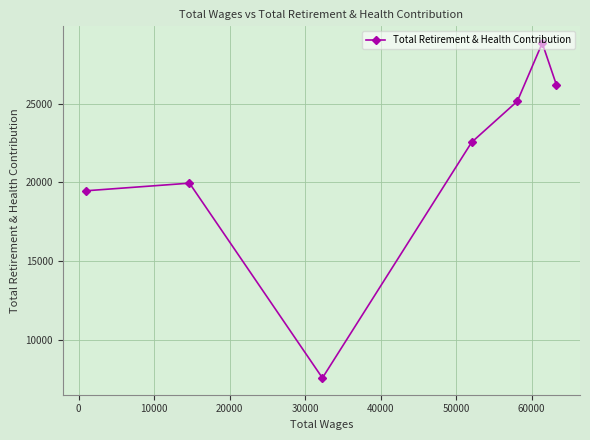

What is the difference between the second highest and second lowest values?

6710